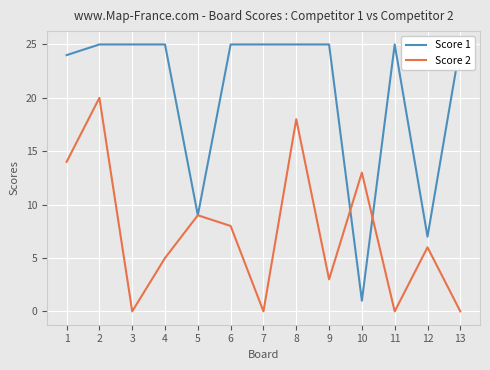

Is the value of Score 2 at 6 greater than the value of Score 1 at 1?

No